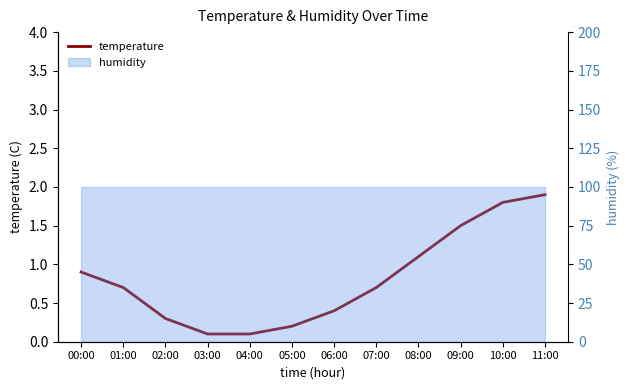

True or false: the data shows 0.1 at 03:00.

False